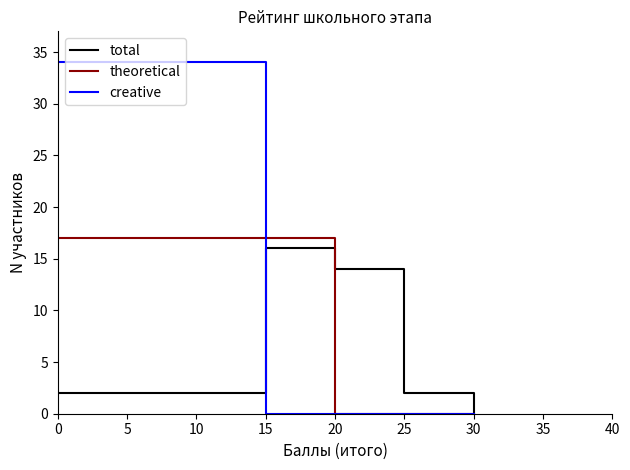

What is the difference between the highest and lowest values at 15?

17